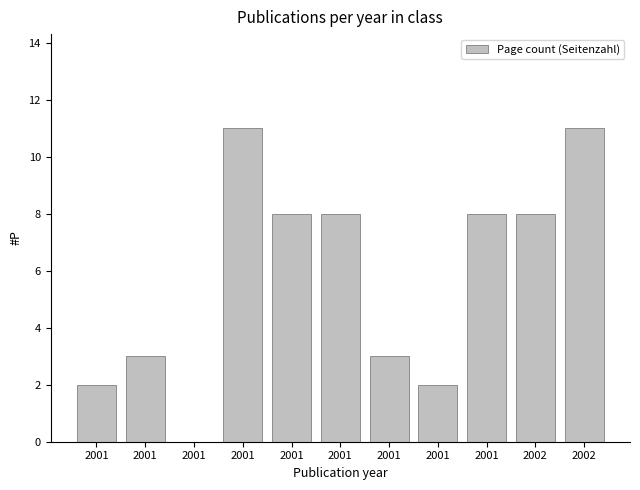

What is the change in value from 2001 to 2002?

-3